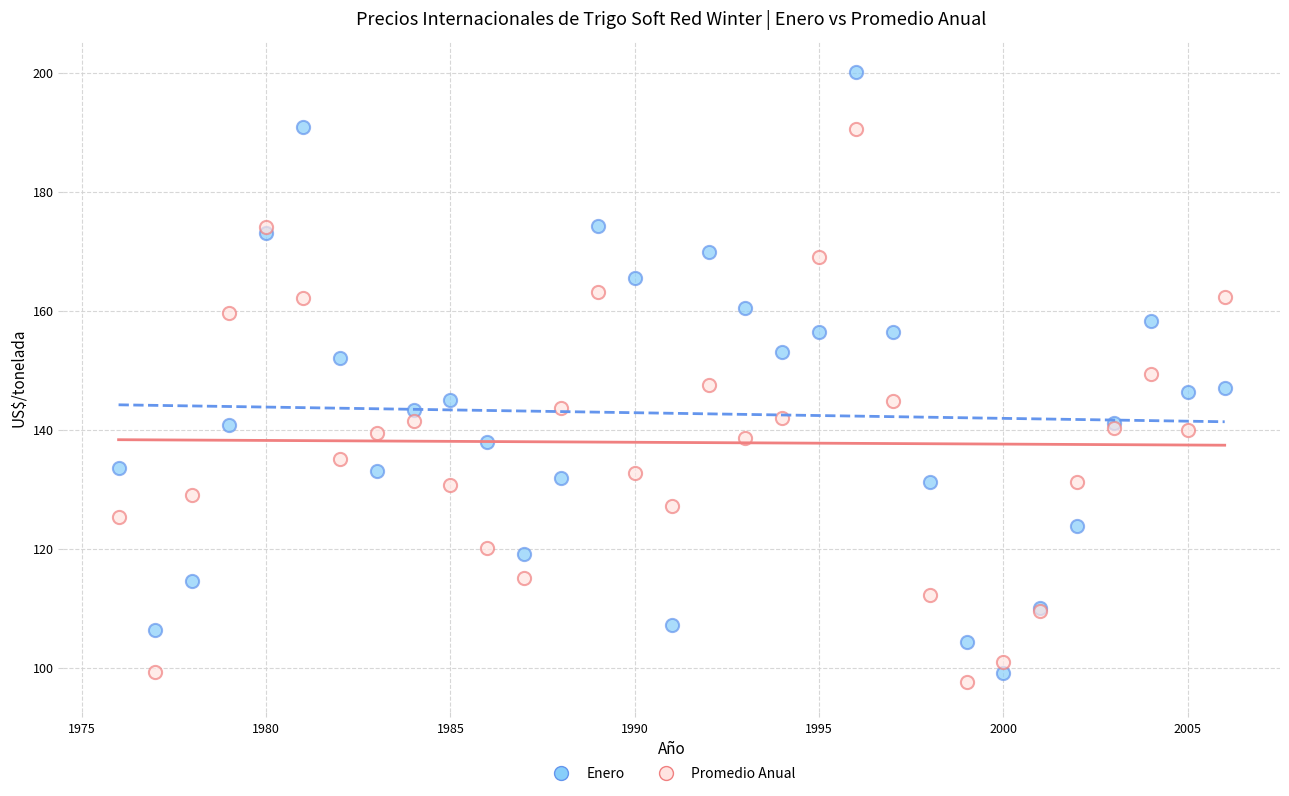

What are all the series names shown in the legend?

Enero, Promedio Anual